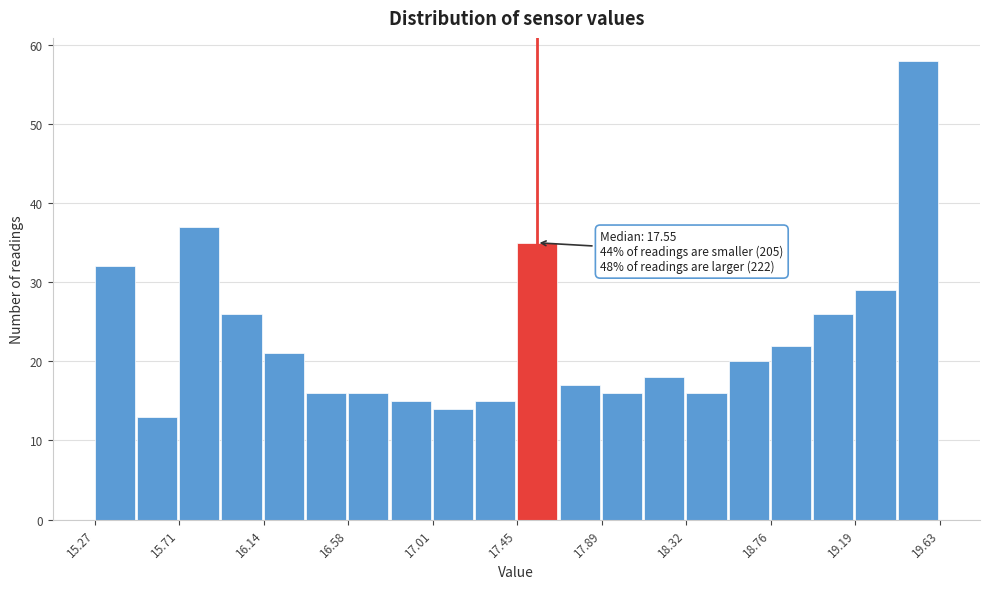

Which range on the x-axis has the tallest bar?

19.40 to 19.65